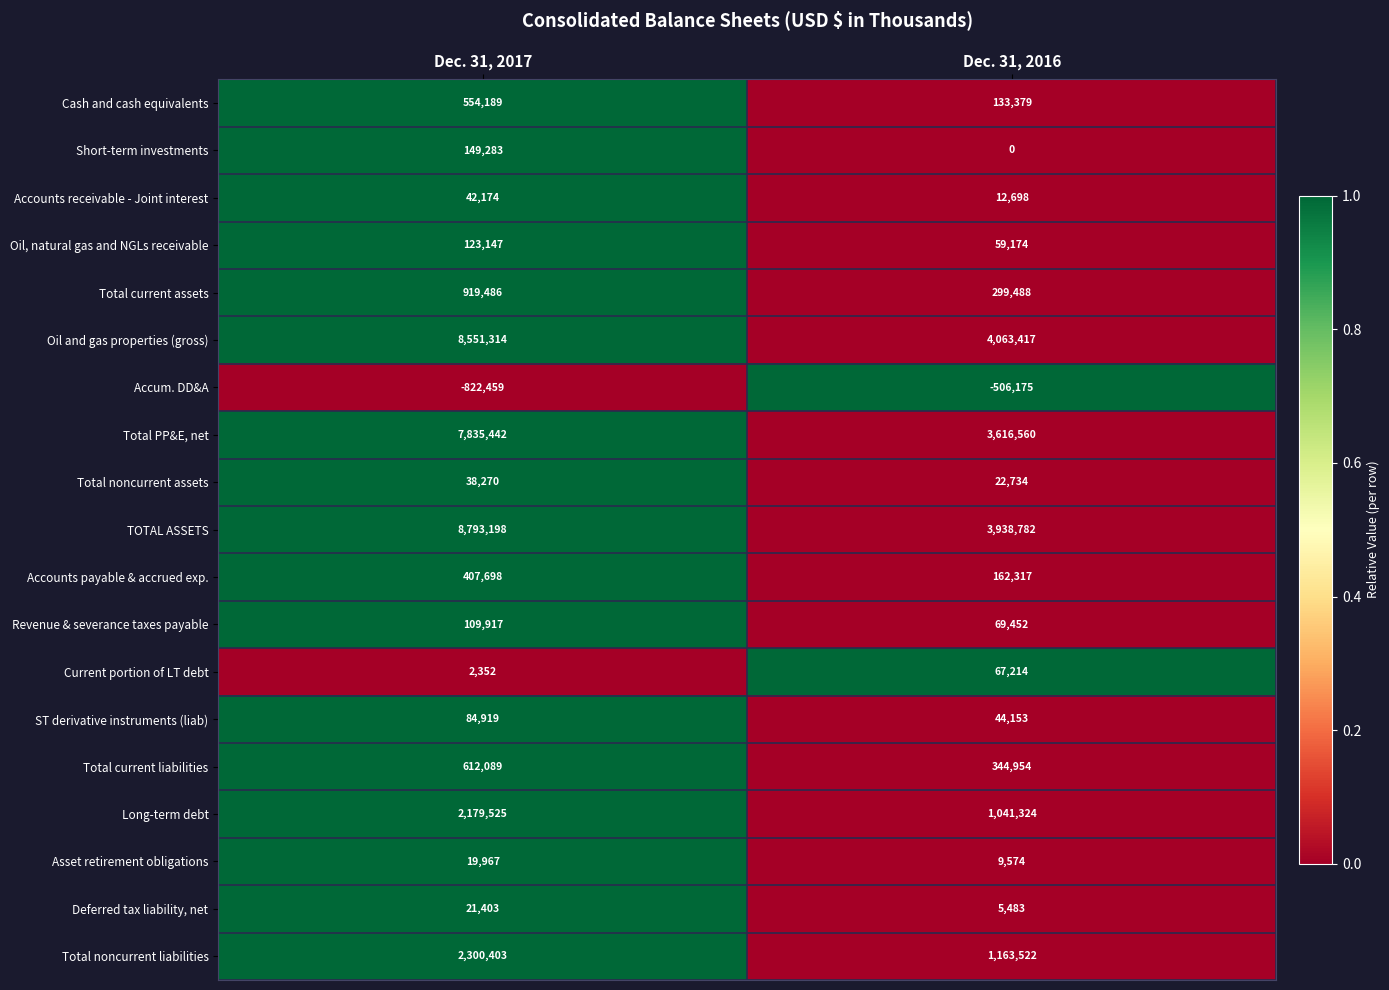

Count the number of data series in this chart.

19